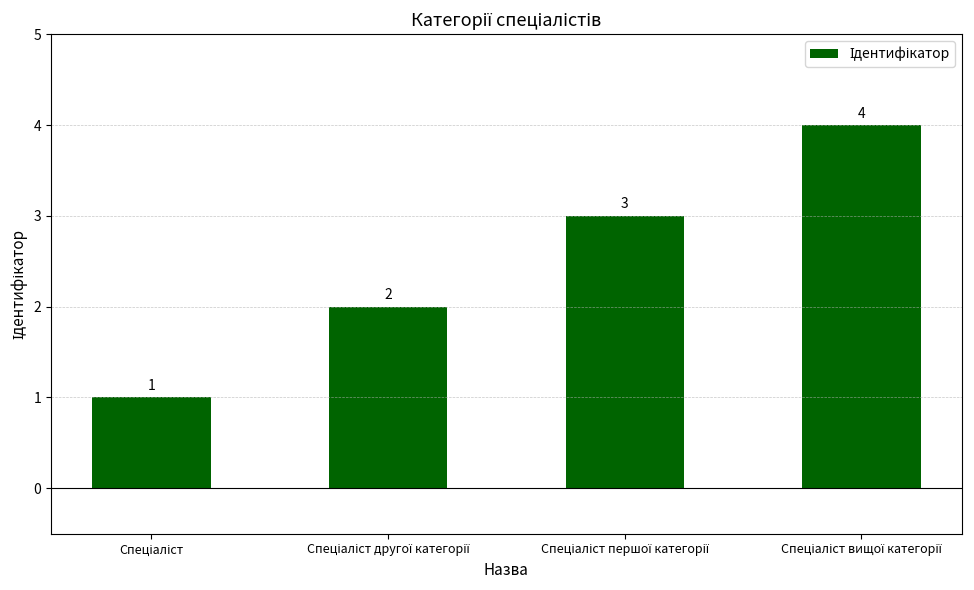

What is the value of the 4th bar from the left?

4